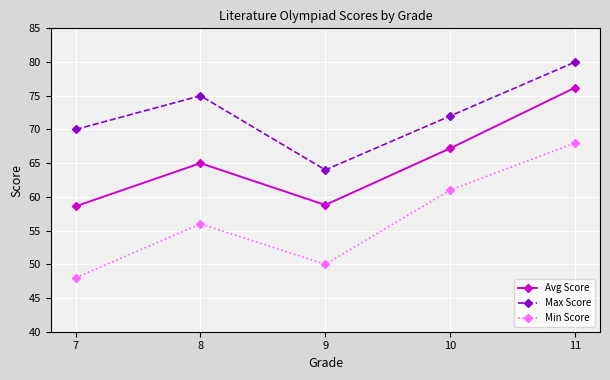

What is the greatest value displayed?

80.0